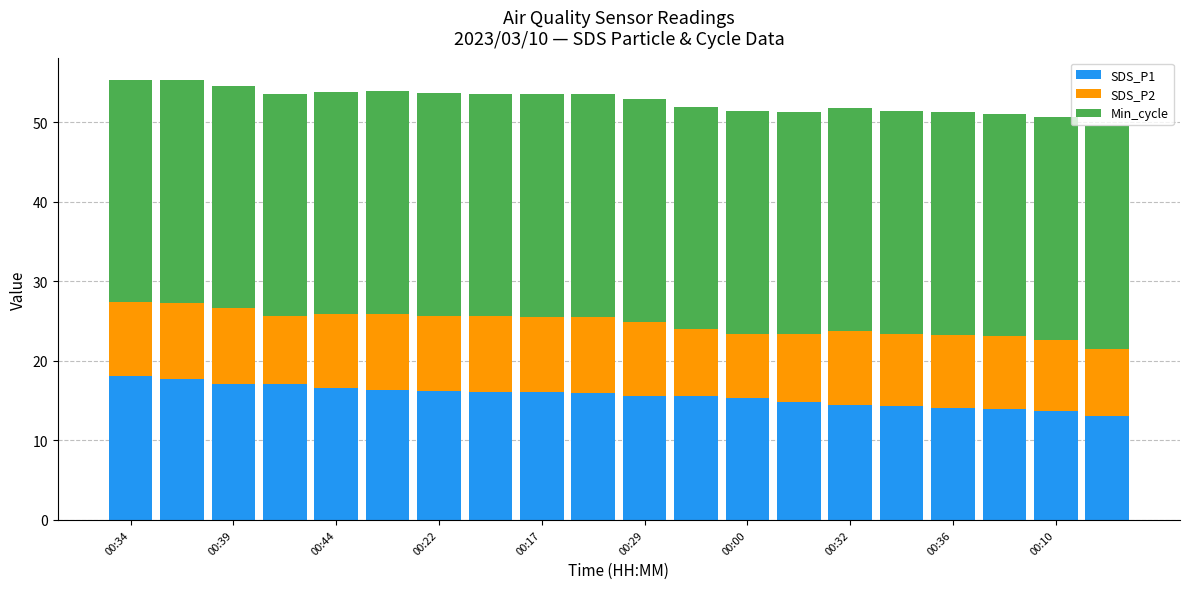

What is the minimum value for SDS_P1?

13.1